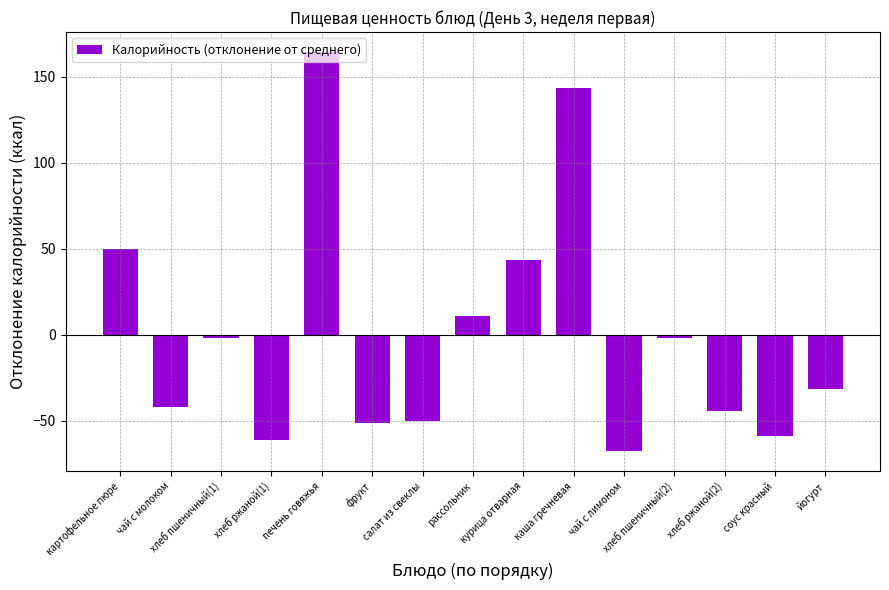

What is the smallest value displayed?

-67.8